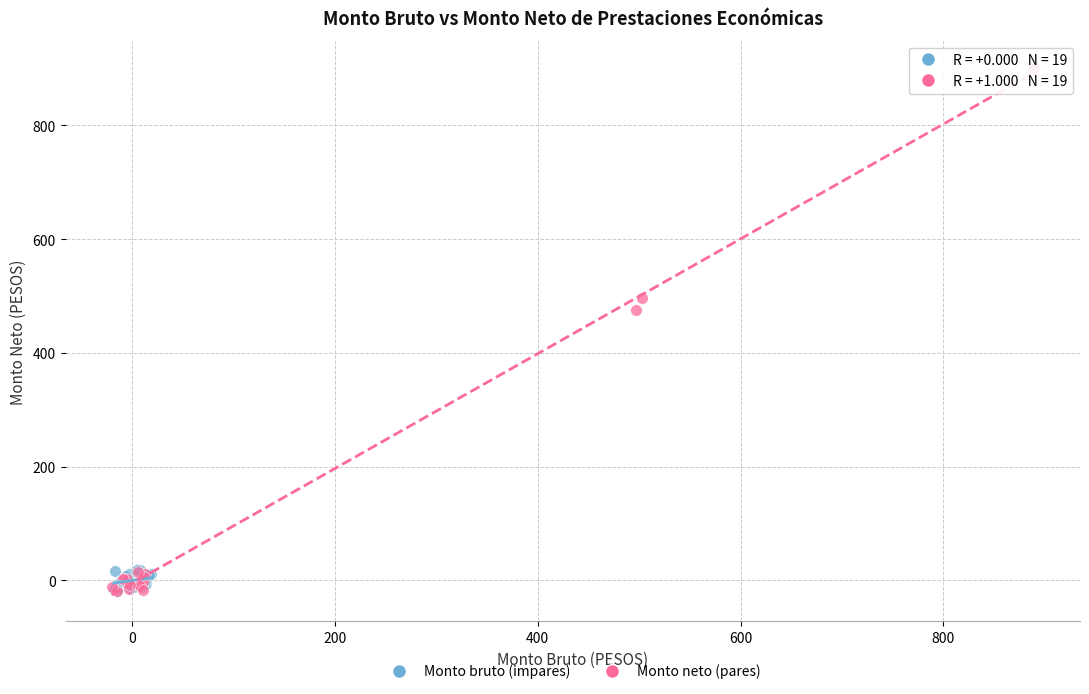

Which series reaches the maximum Y coordinate?

Monto neto (pares)